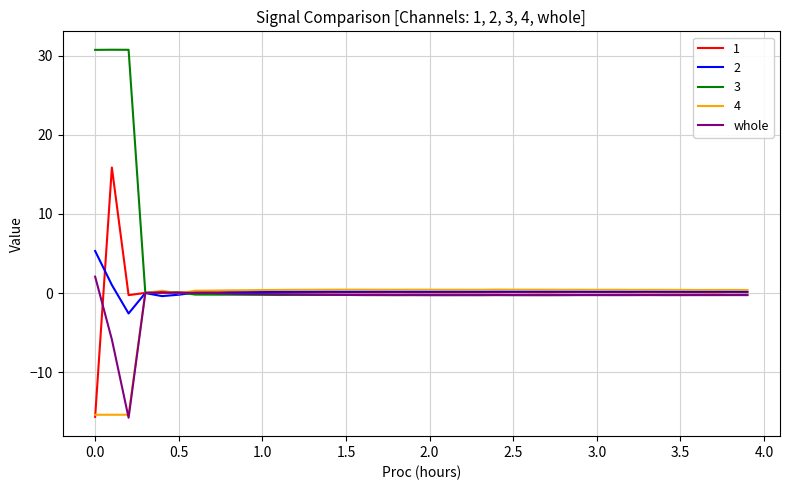

What is the highest value of the 2 series?

5.3